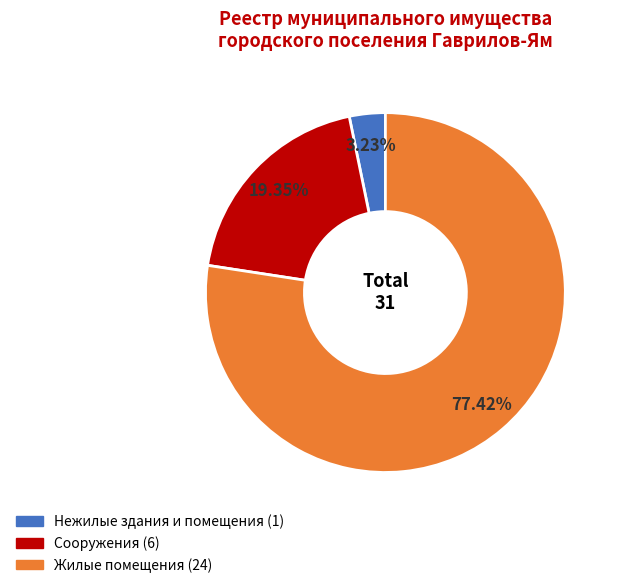

To the nearest percent, what portion does Жилые помещения represent?

77%